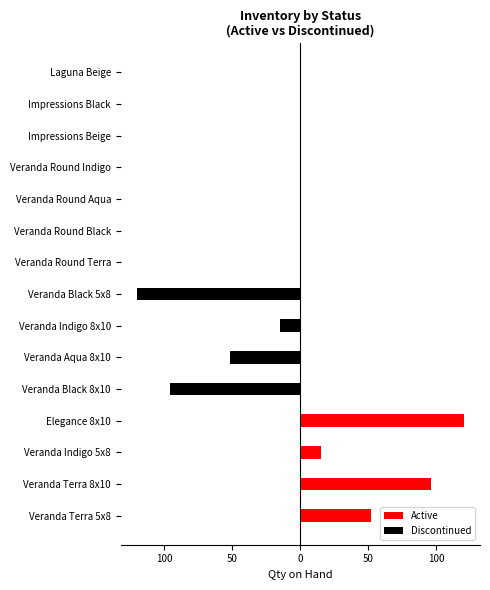

The Discontinued series shows 0 at Veranda Terra 8x10. True or false?

True